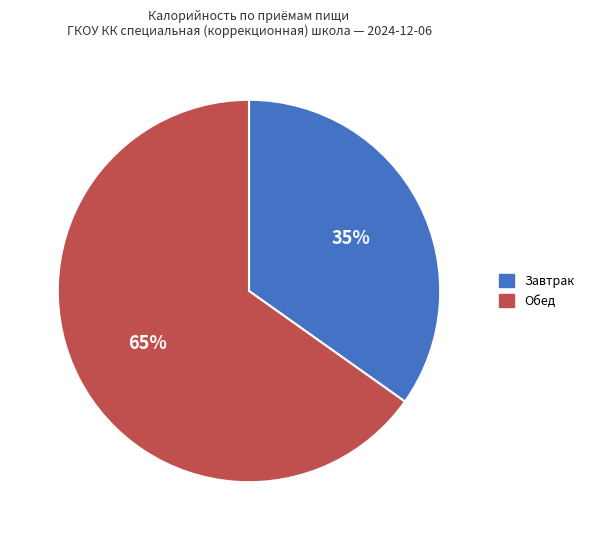

Is there a majority slice in this chart?

Yes